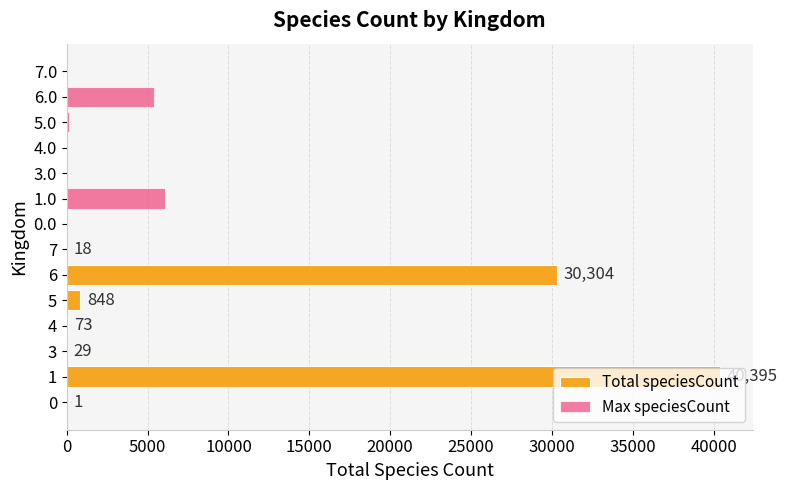

Is it true that Total speciesCount equals 1 at 0?

True